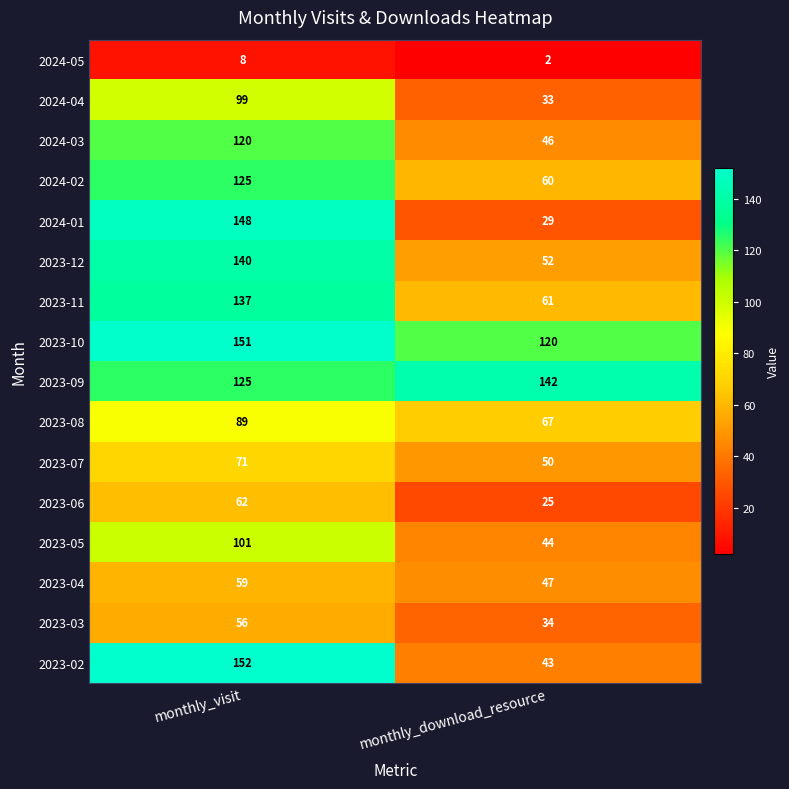

Which series has the largest range (max minus min)?

2024-01